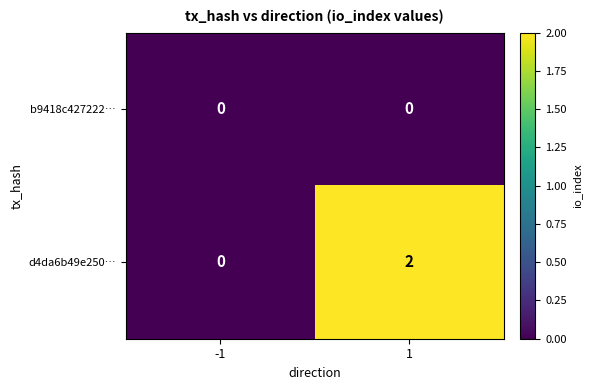

Is the value of d4da6b49e250… at 1 greater than the value of b9418c427222… at 1?

Yes